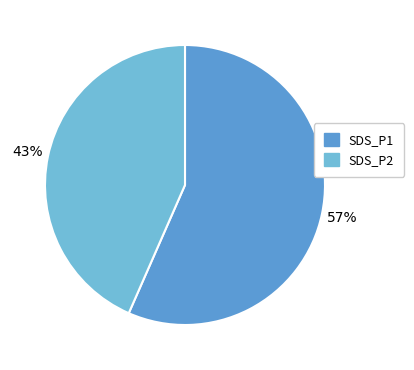

To the nearest percent, what is the average slice percentage?

50%